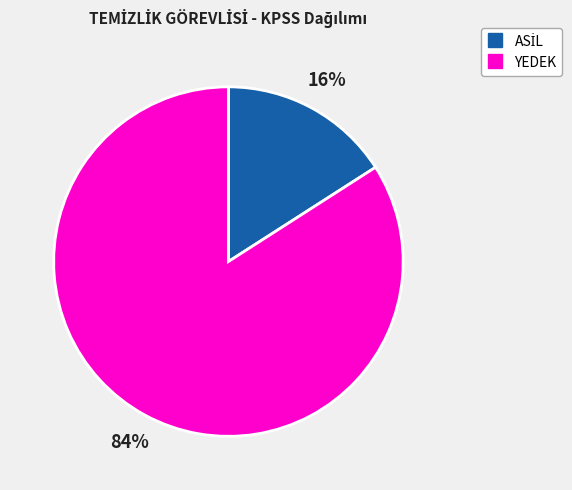

Does any single category account for the majority?

Yes